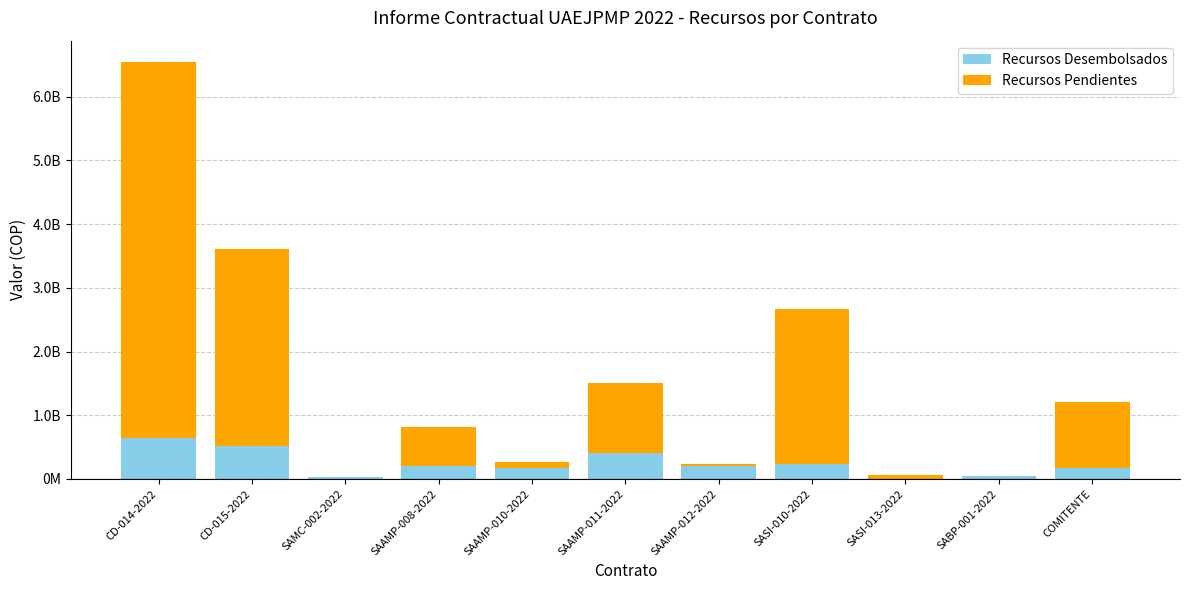

Rank the series at CD-014-2022 from highest to lowest value.

Recursos Pendientes, Recursos Desembolsados